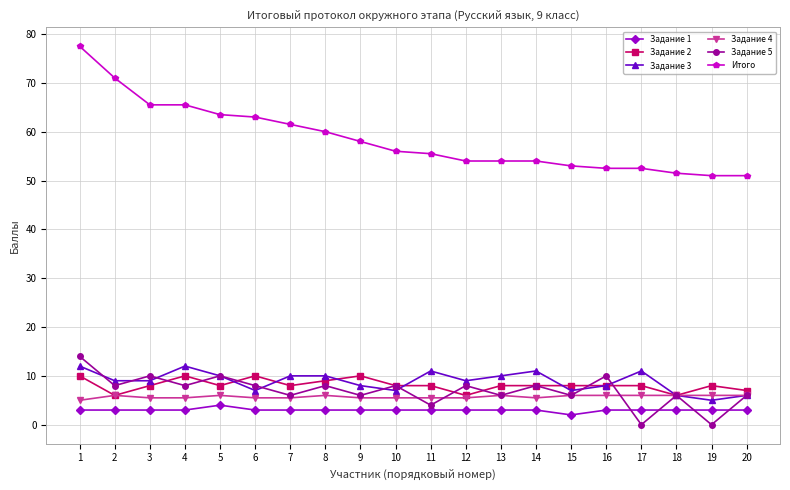

How many categories are shown in the chart?

20